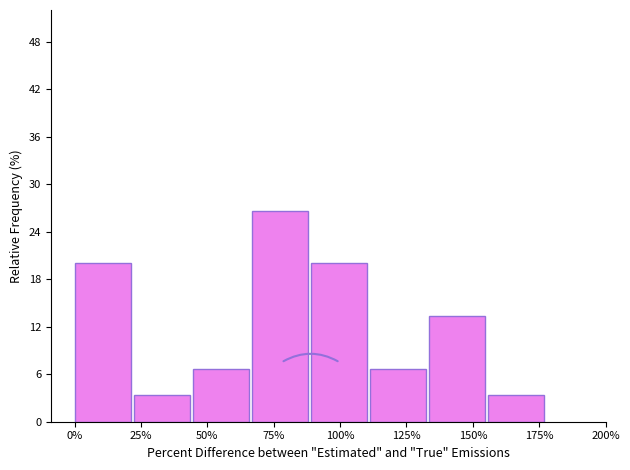

Reading left to right, extract all data points from this chart.

0%=20.0	25%=3.3	50%=6.7	75%=26.7	100%=20.0	125%=6.7	150%=13.3	175%=3.3